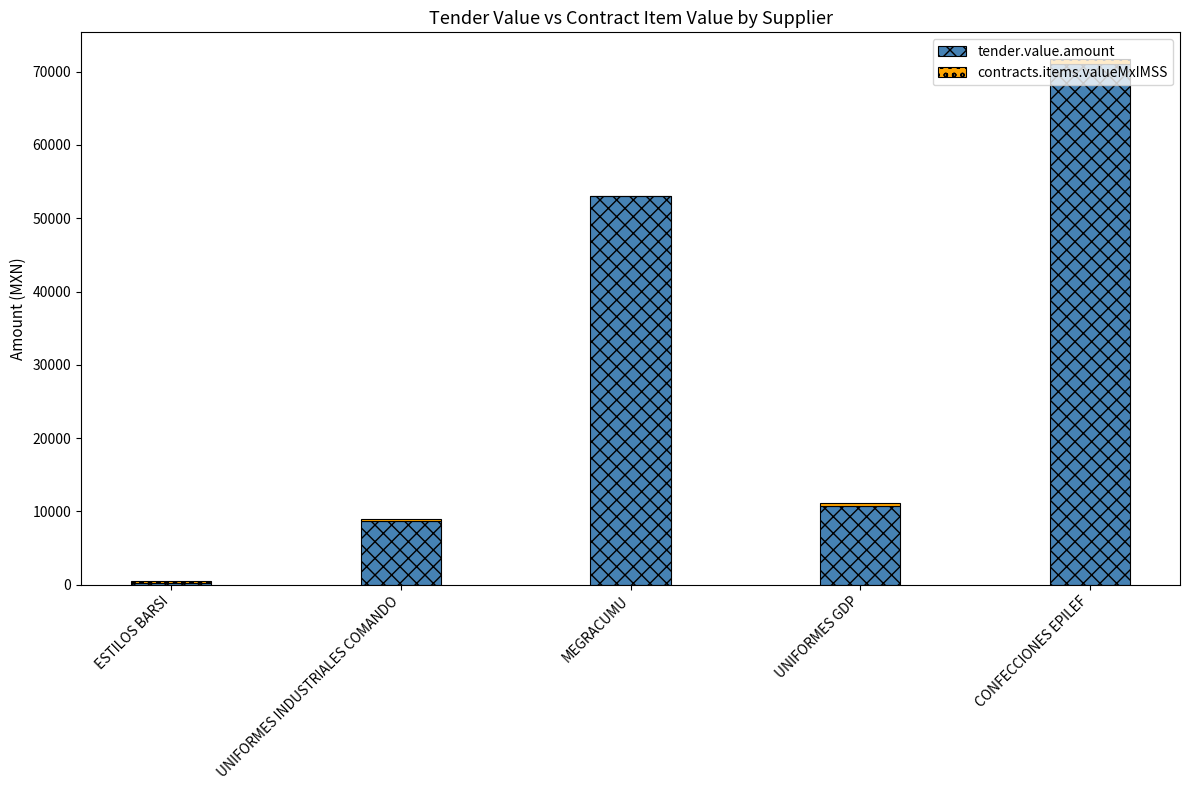

At which category is the sum across all series the highest?

CONFECCIONES EPILEF